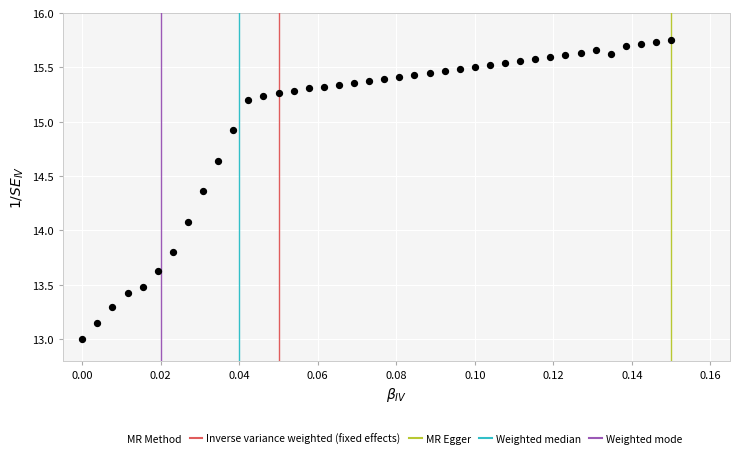

What Y value in the scatter plot is closest to 14?

14.1